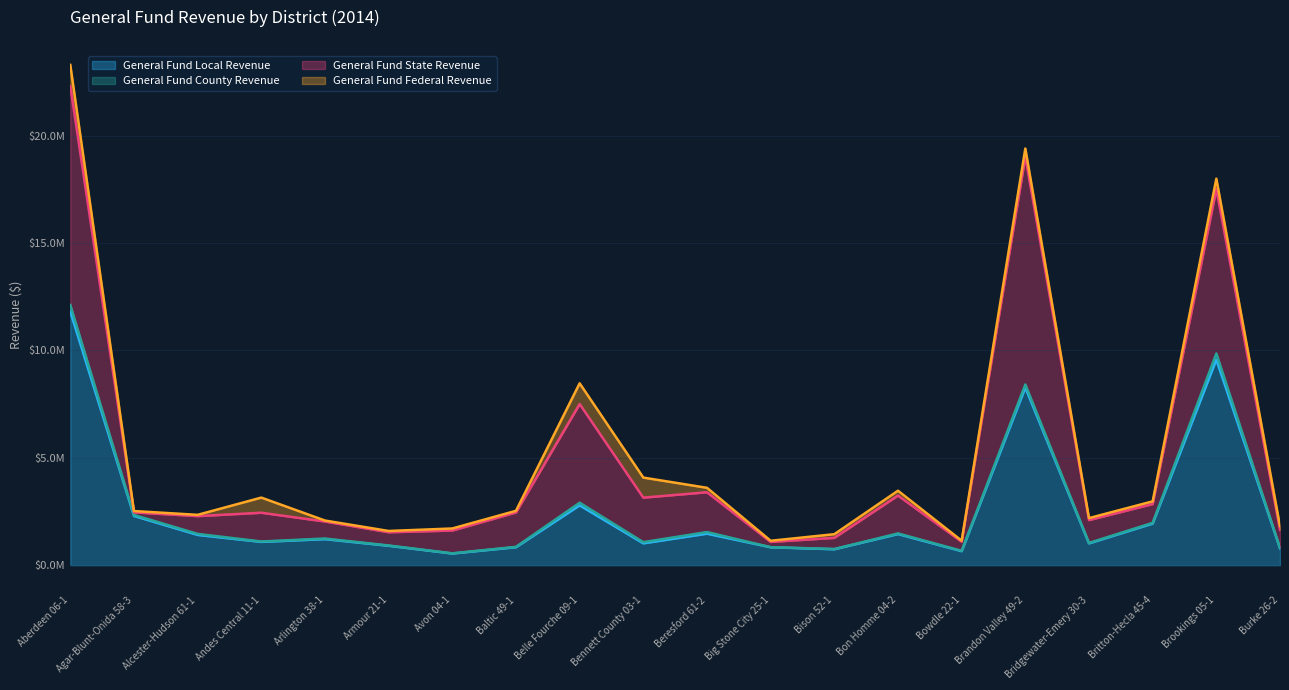

In General Fund State Revenue, how many points are lower than both neighbors (excluding endpoints)?

5